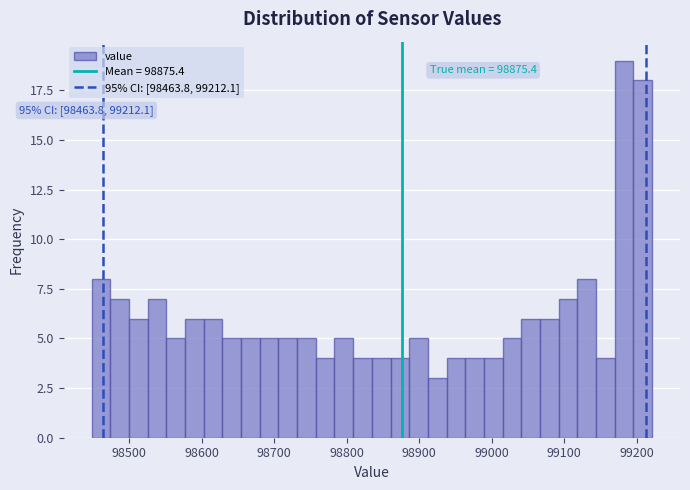

Read against the x-axis, roughly where is the centre of the tallest bar?

99180